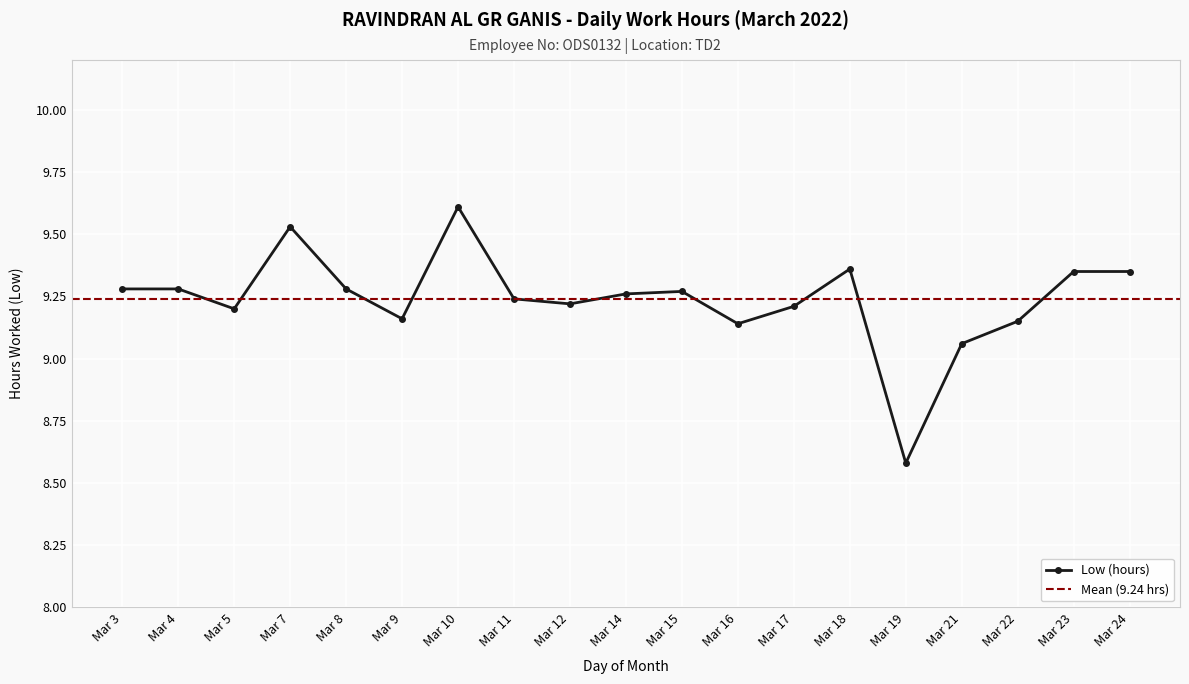

How many lines are shown in the chart?

1